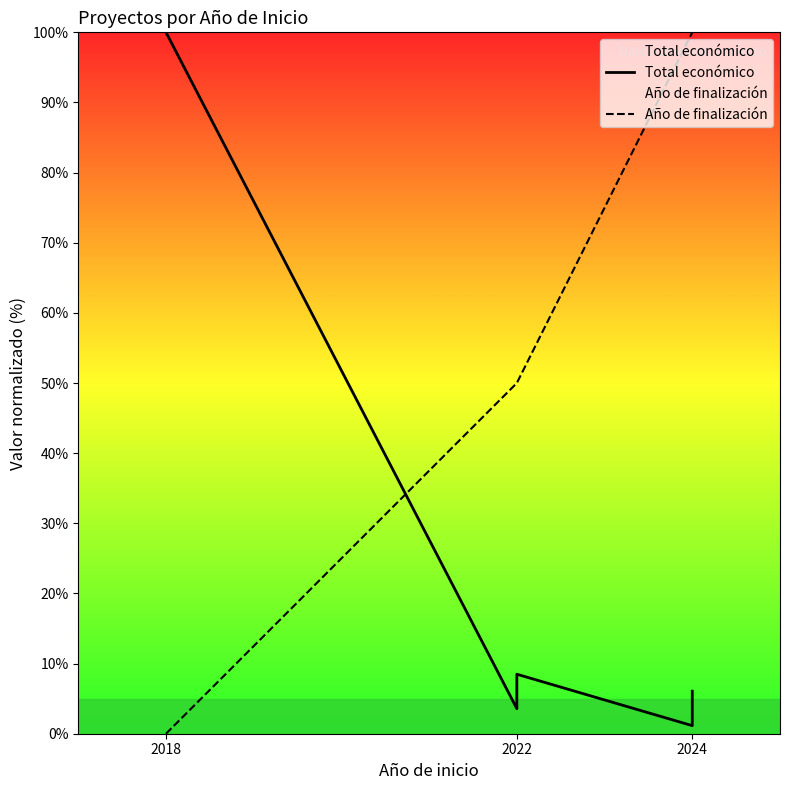

Which has a higher value, 2024 or 2024?

2024